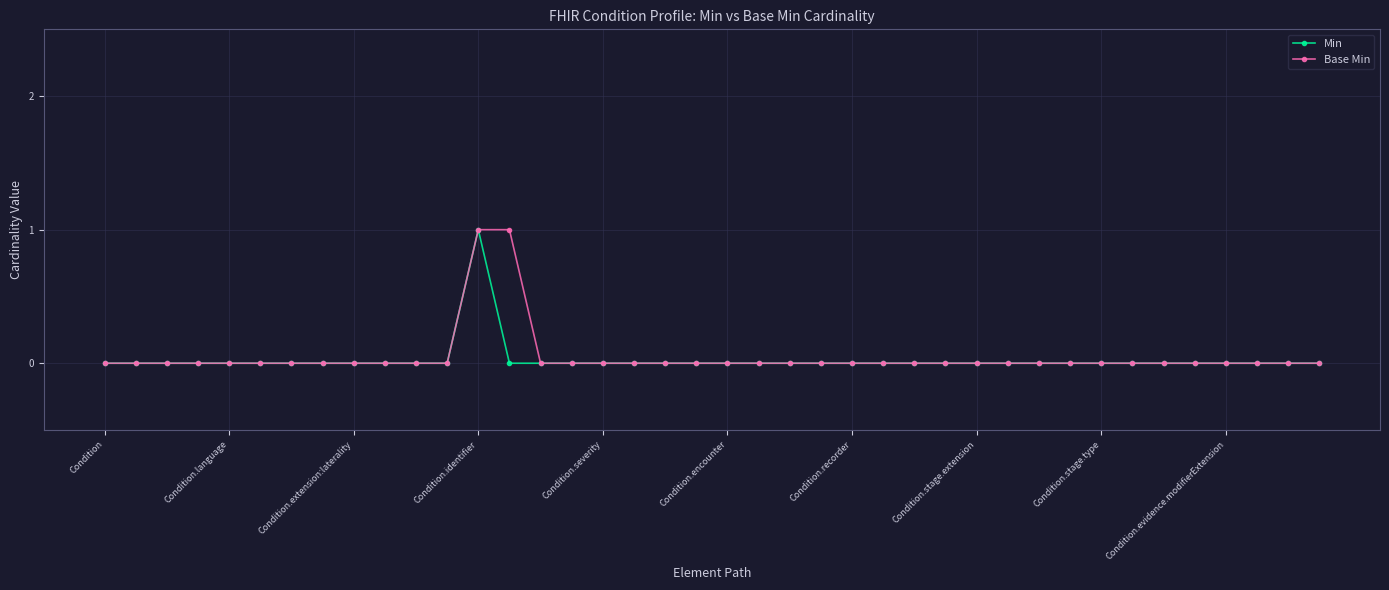

Does the chart have visible grid lines?

Yes